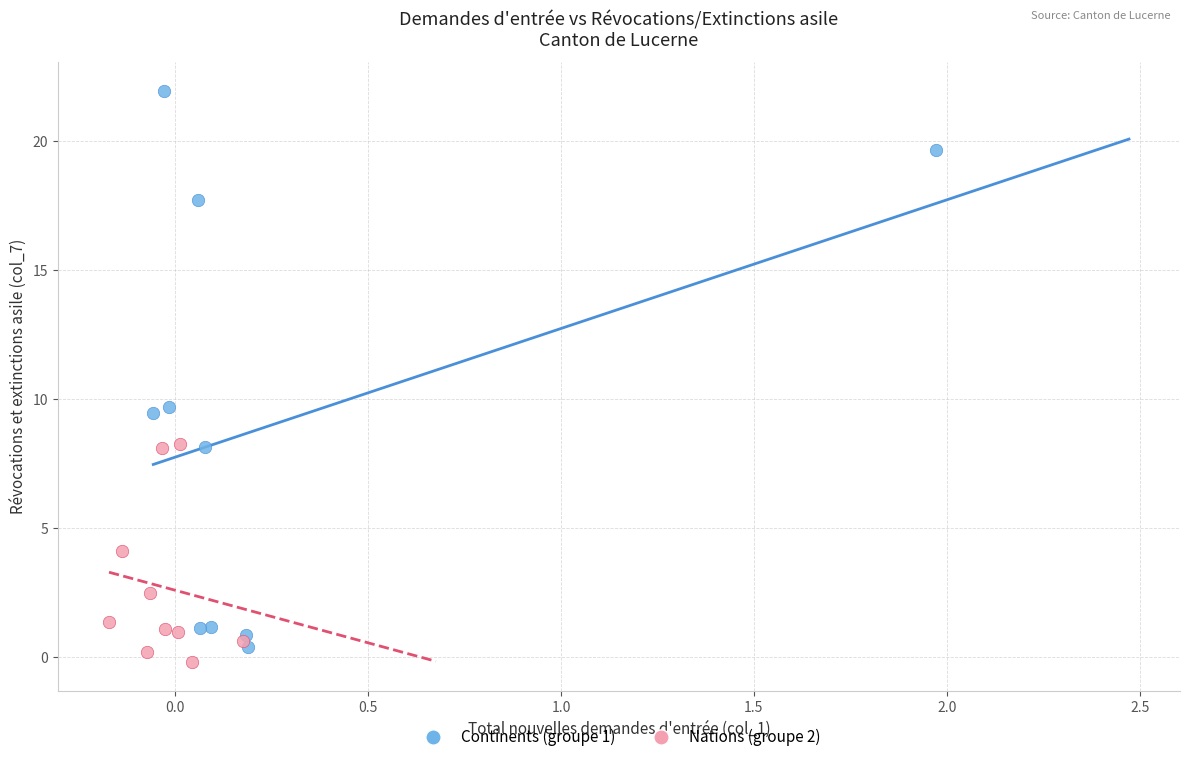

Which series contains the highest Y value?

Continents (groupe 1)